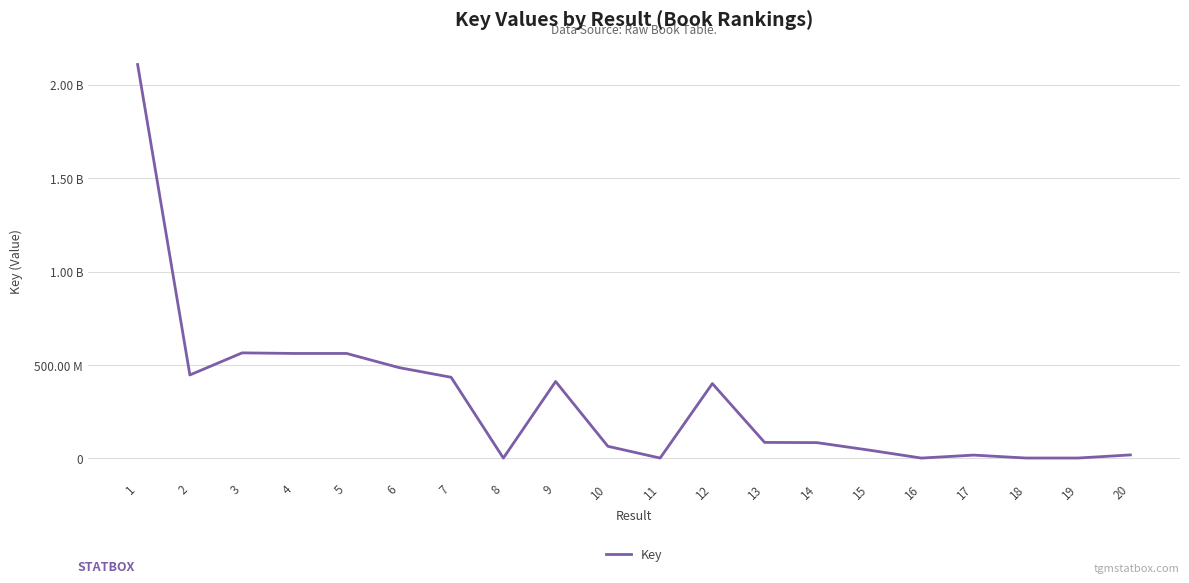

What is the value of the 13th point from the left?

85391545